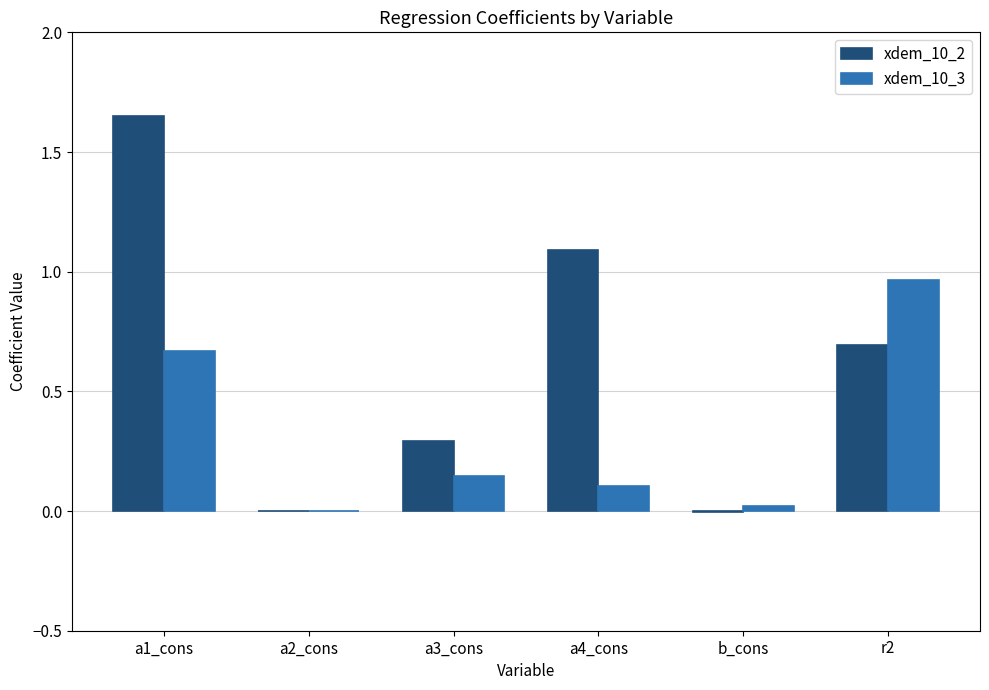

Is the value of xdem_10_3 at a3_cons greater than the value of xdem_10_2 at a3_cons?

No